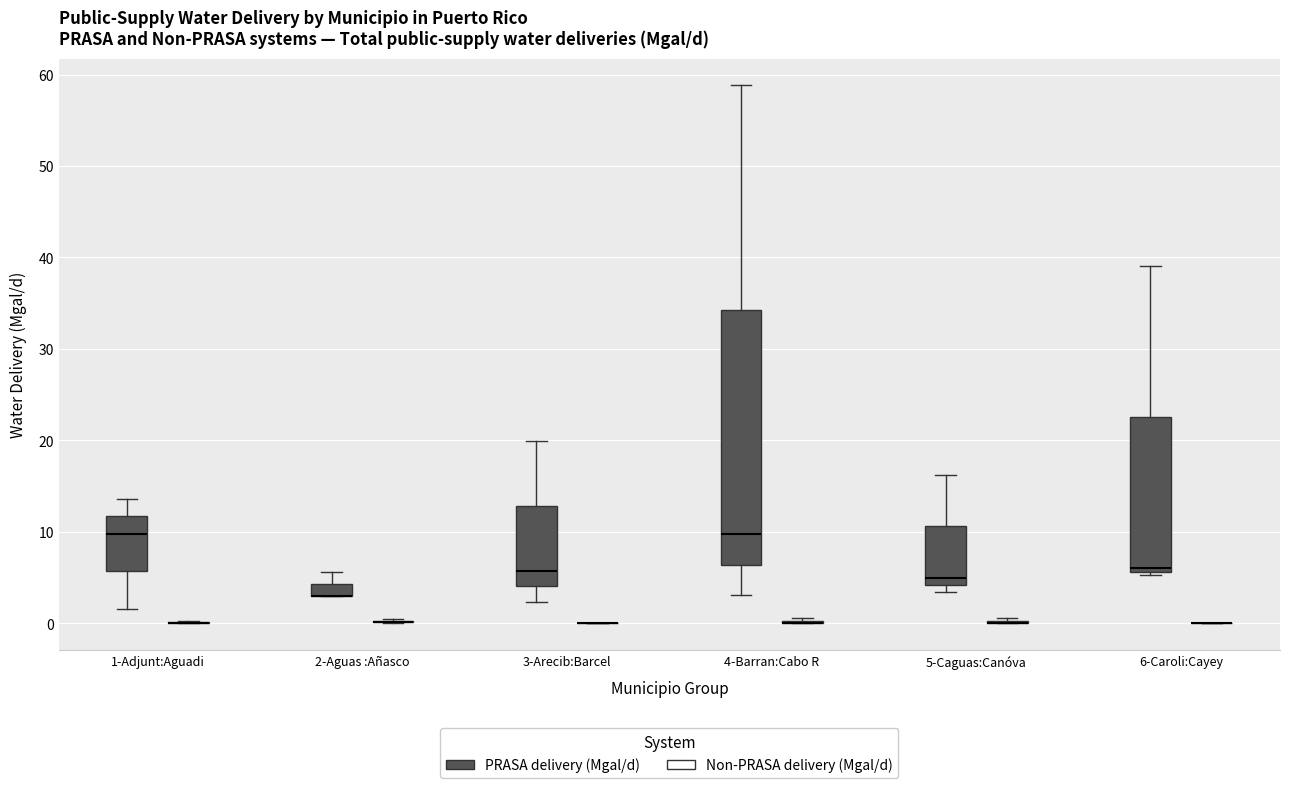

Where does the upper whisker of the box for 5-Caguas:Canóva (PRASA delivery (Mgal/d)) end on the y-axis? The values are not printed on the chart, so give them approximately, as read against the axis.

16